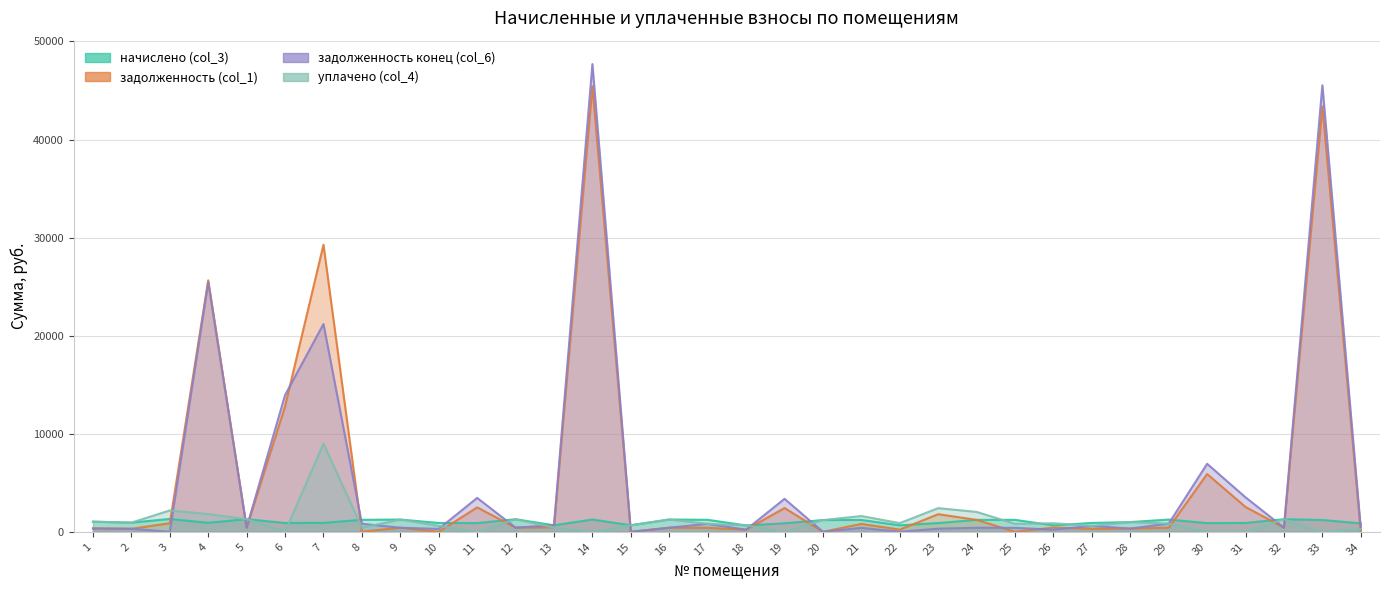

How many values in the задолженность (col_1) series are below 428?

17